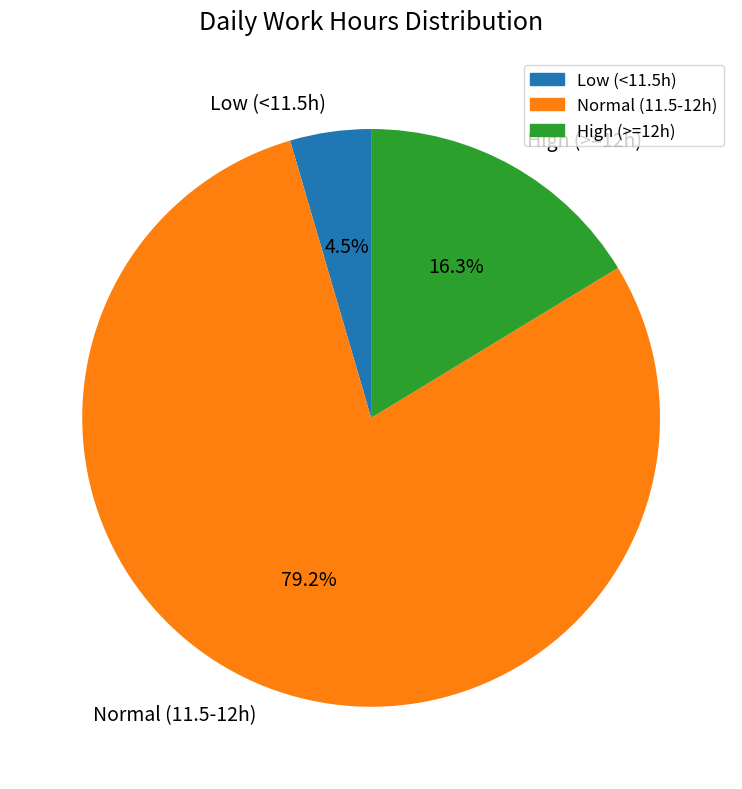

To the nearest percent, what is the average slice percentage?

33%